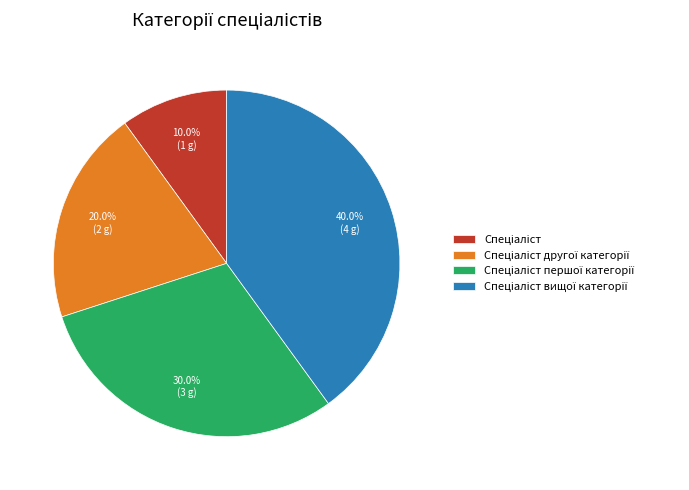

Does any single category account for the majority?

No